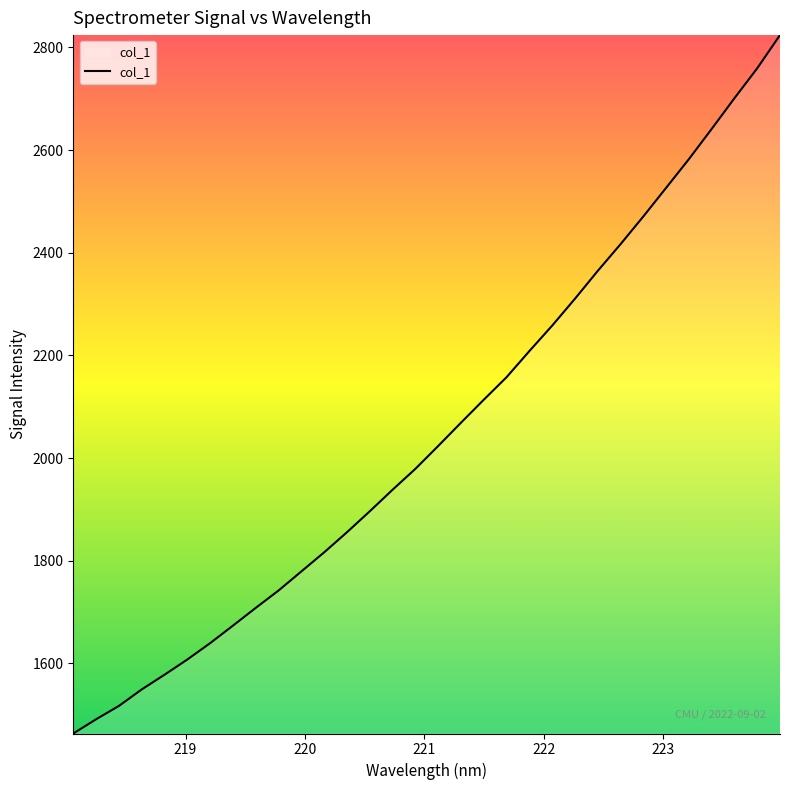

What is the minimum value shown in the chart?

1463.3